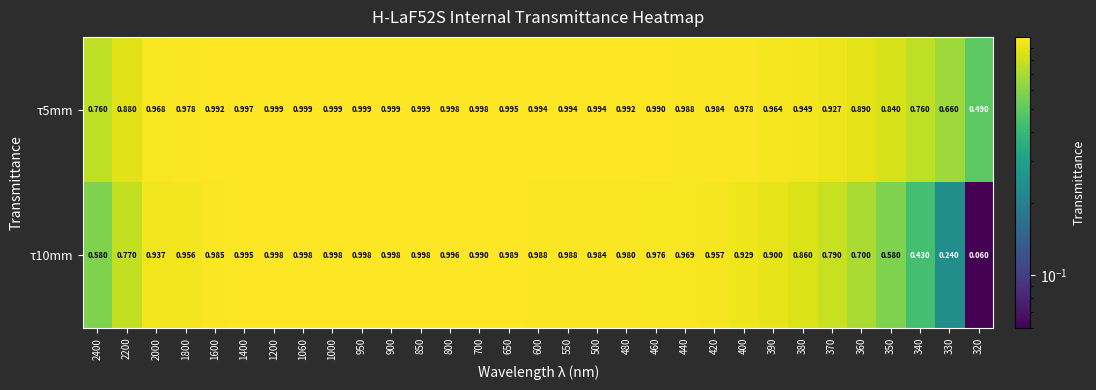

At 900, list the series in order from smallest to largest.

τ10mm, τ5mm